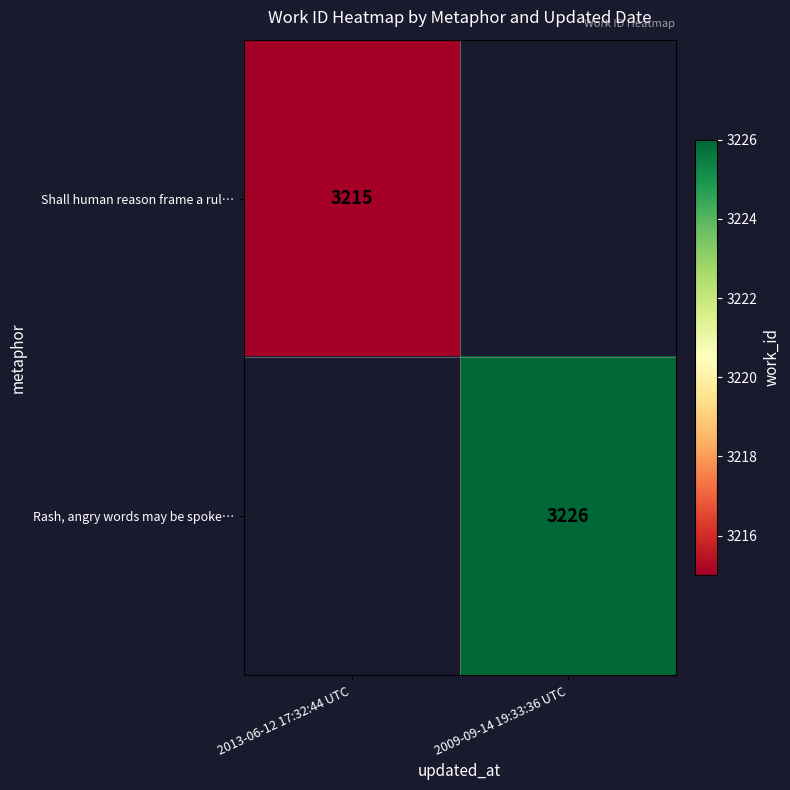

The value of Shall human reason frame a rul… at 2013-06-12 17:32:44 UTC is 5721. True or false?

False